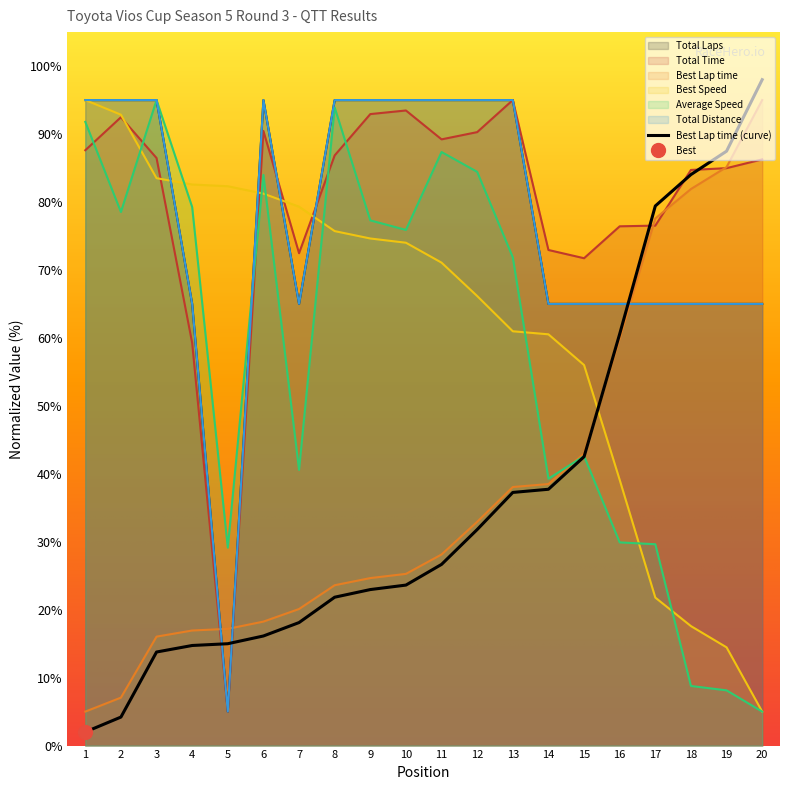

Which series has the largest total across all categories?

Total Time